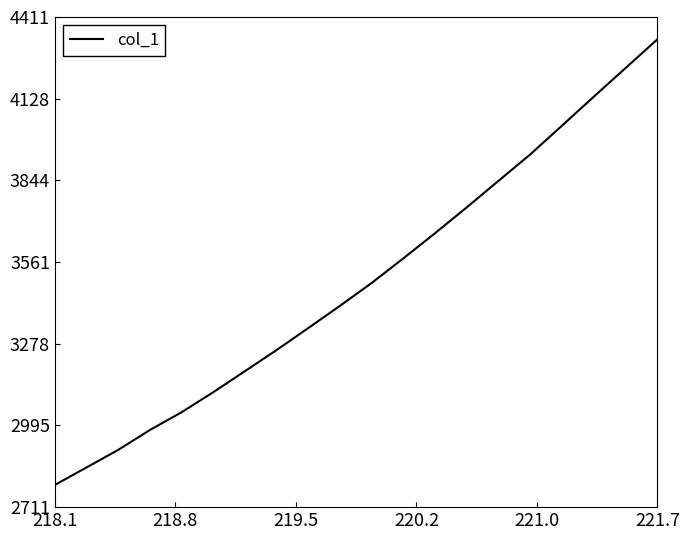

How many categories are shown in the chart?

20